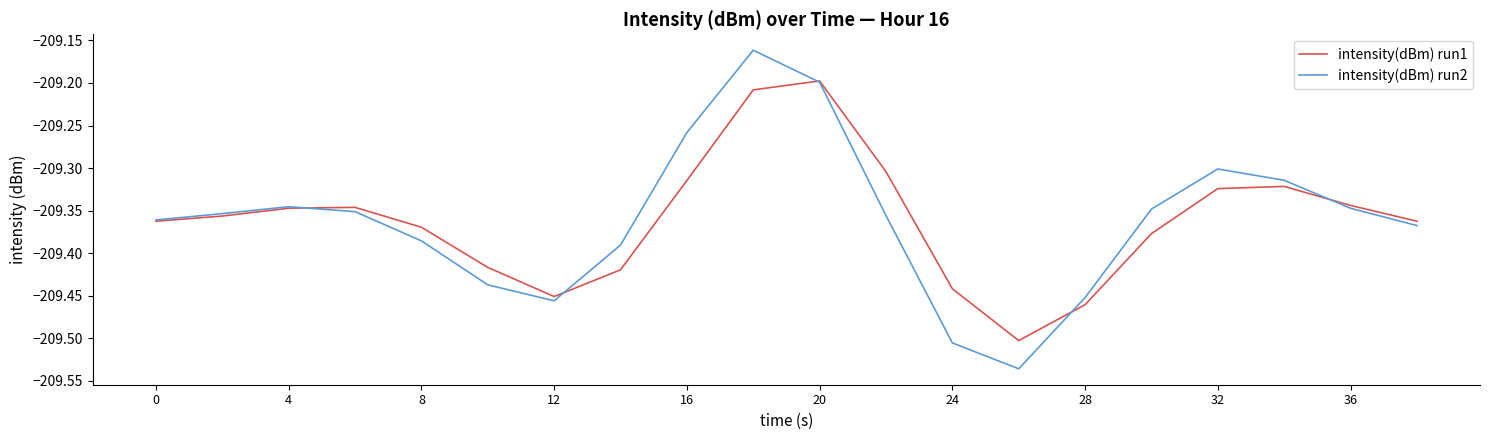

Which series has the largest range (max minus min)?

intensity(dBm) run2